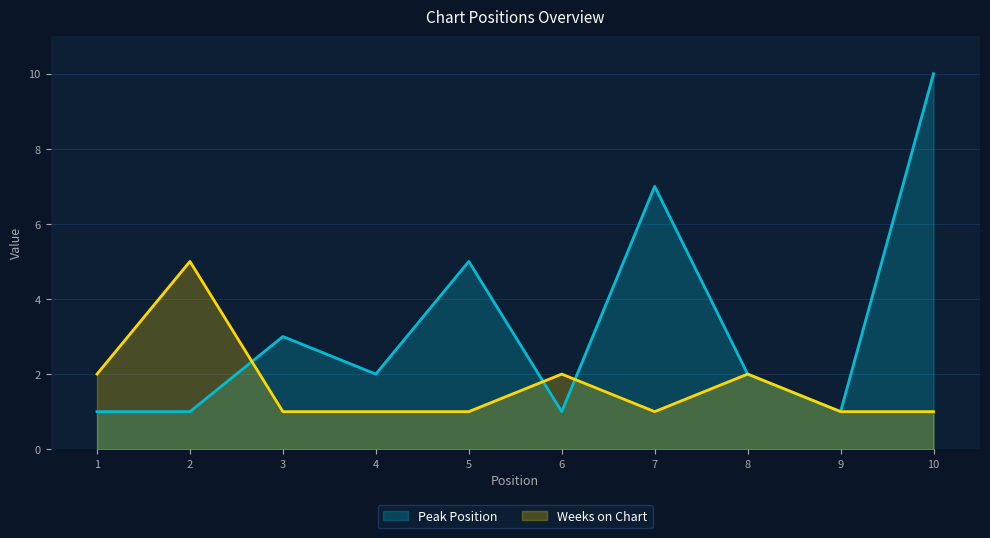

At which label does Weeks on Chart reach its peak?

2